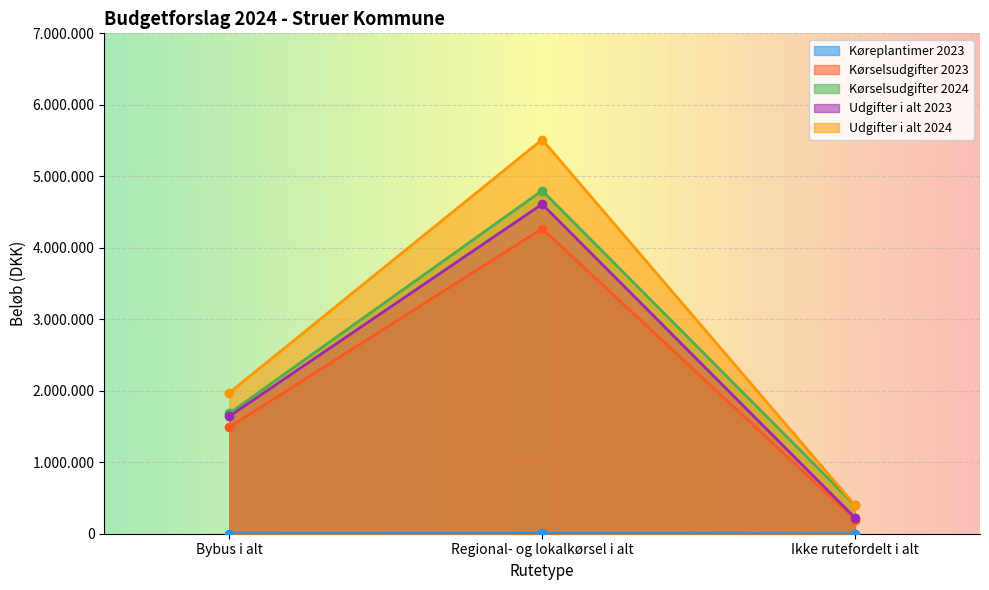

At which category does the chart reach its minimum across all series?

Ikke rutefordelt i alt